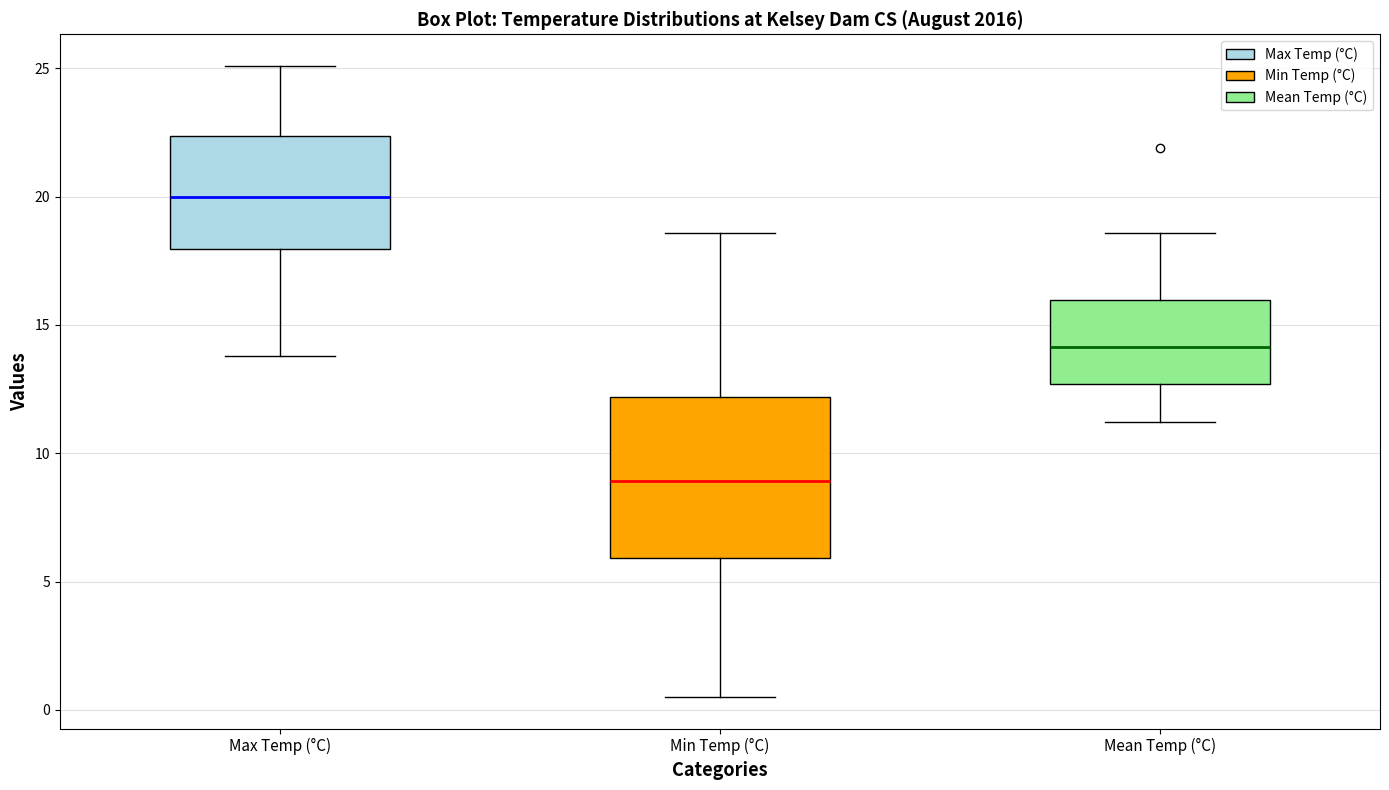

Where is the upper edge of the box for Max Temp (°C) on the y-axis? The values are not printed on the chart, so give them approximately, as read against the axis.

22.5